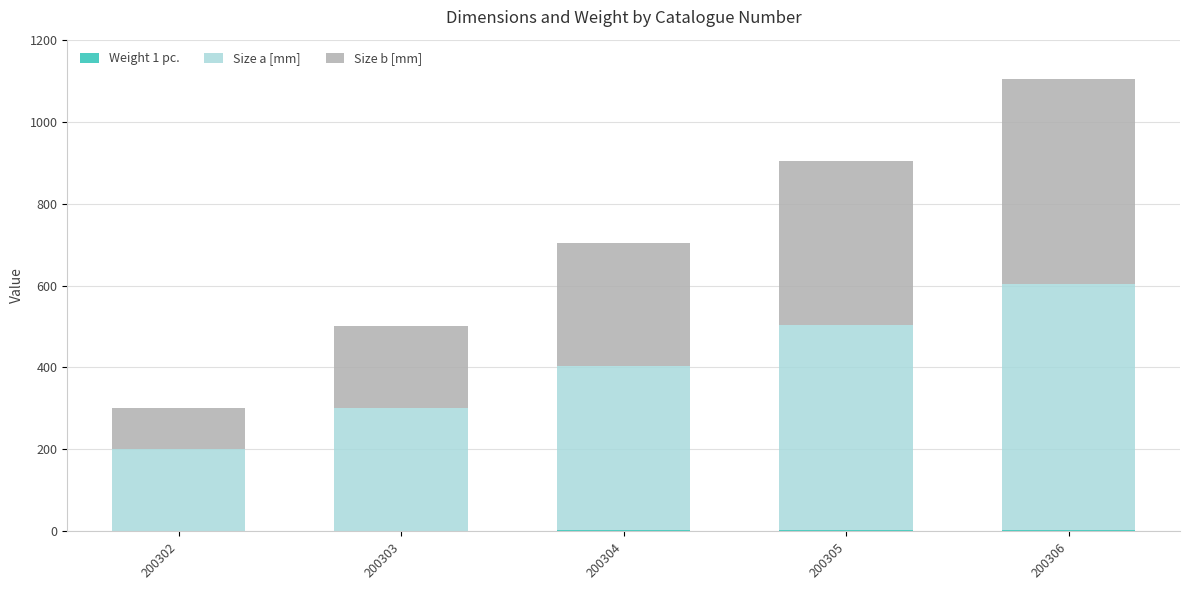

Does the chart contain stacked bars?

Yes